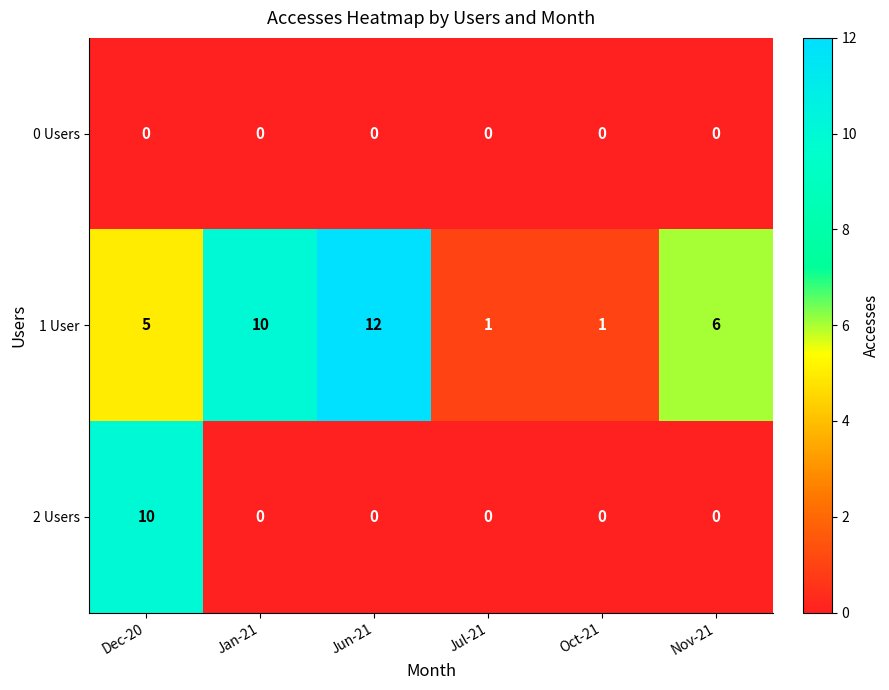

Which series changed the most between Dec-20 and Nov-21?

2 Users